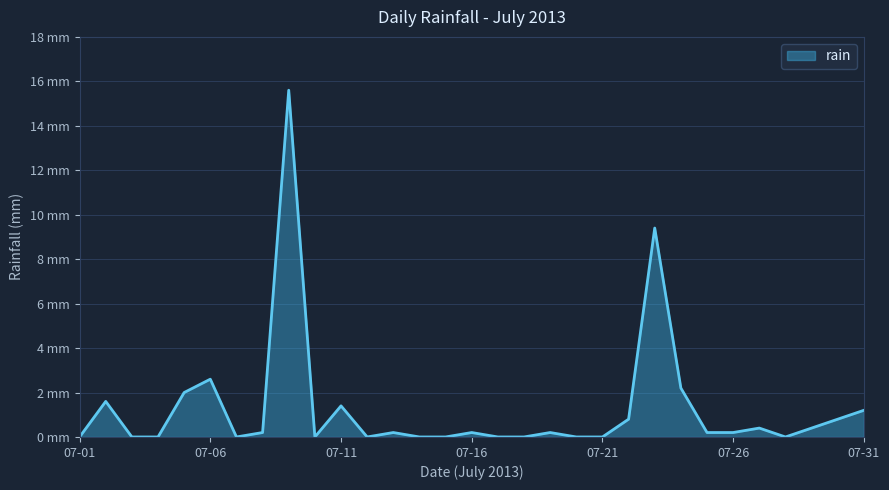

Which label corresponds to the smallest value in the chart?

07-01